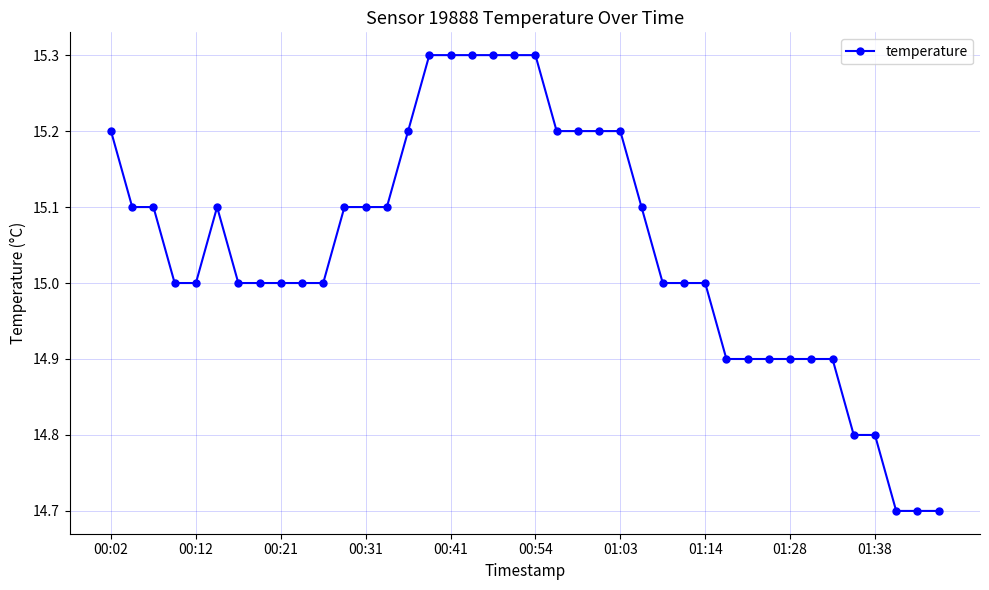

What is the sum of all values?

601.8